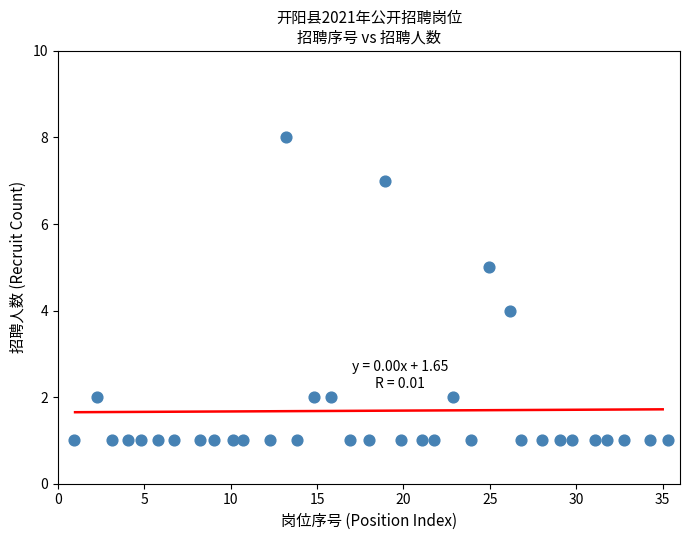

What is the range of Y values (max minus min)?

7